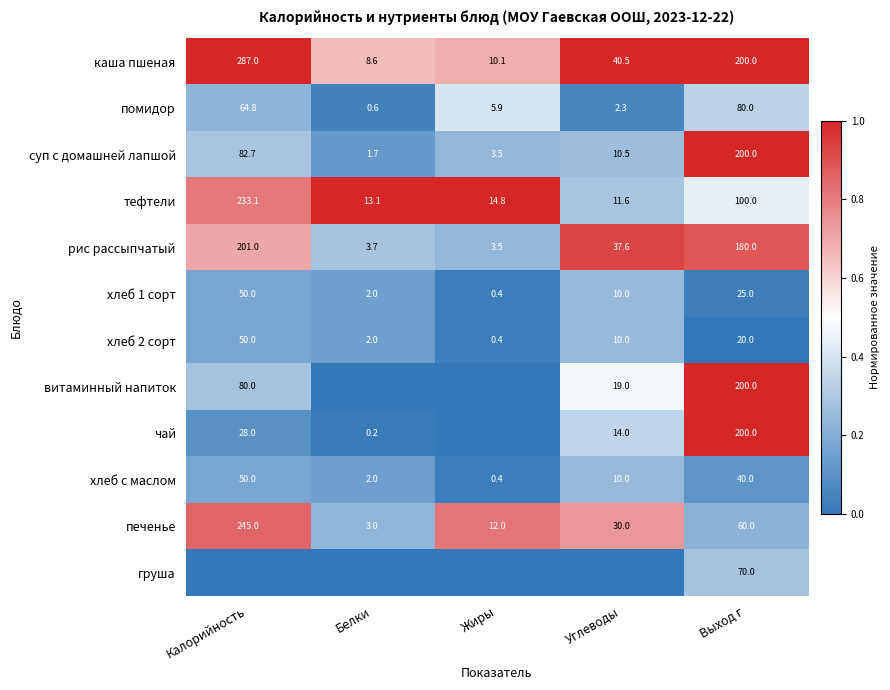

What is the lowest value of the хлеб с маслом series?

0.4